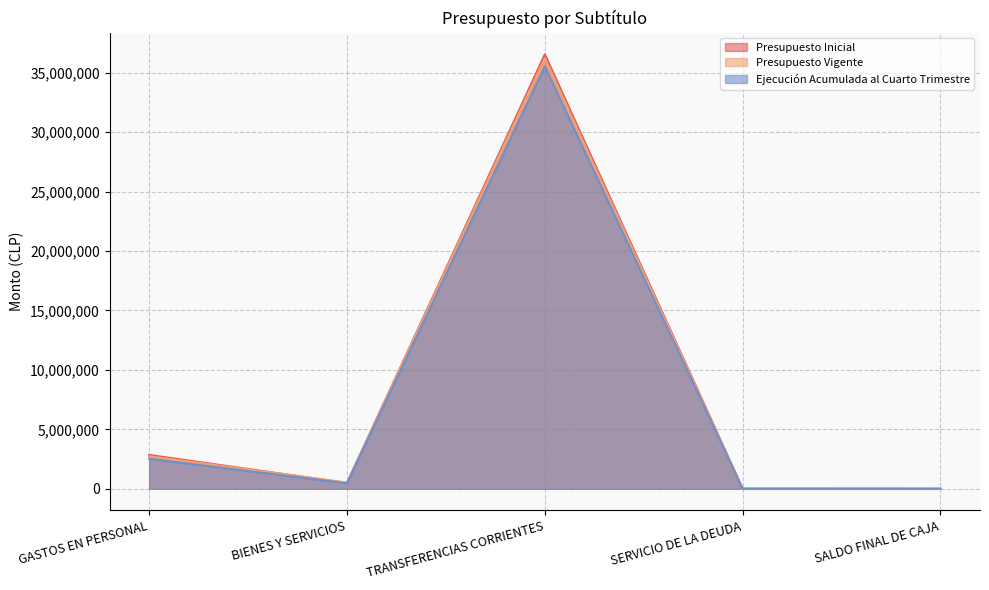

At which category does the chart reach its minimum across all series?

SALDO FINAL DE CAJA